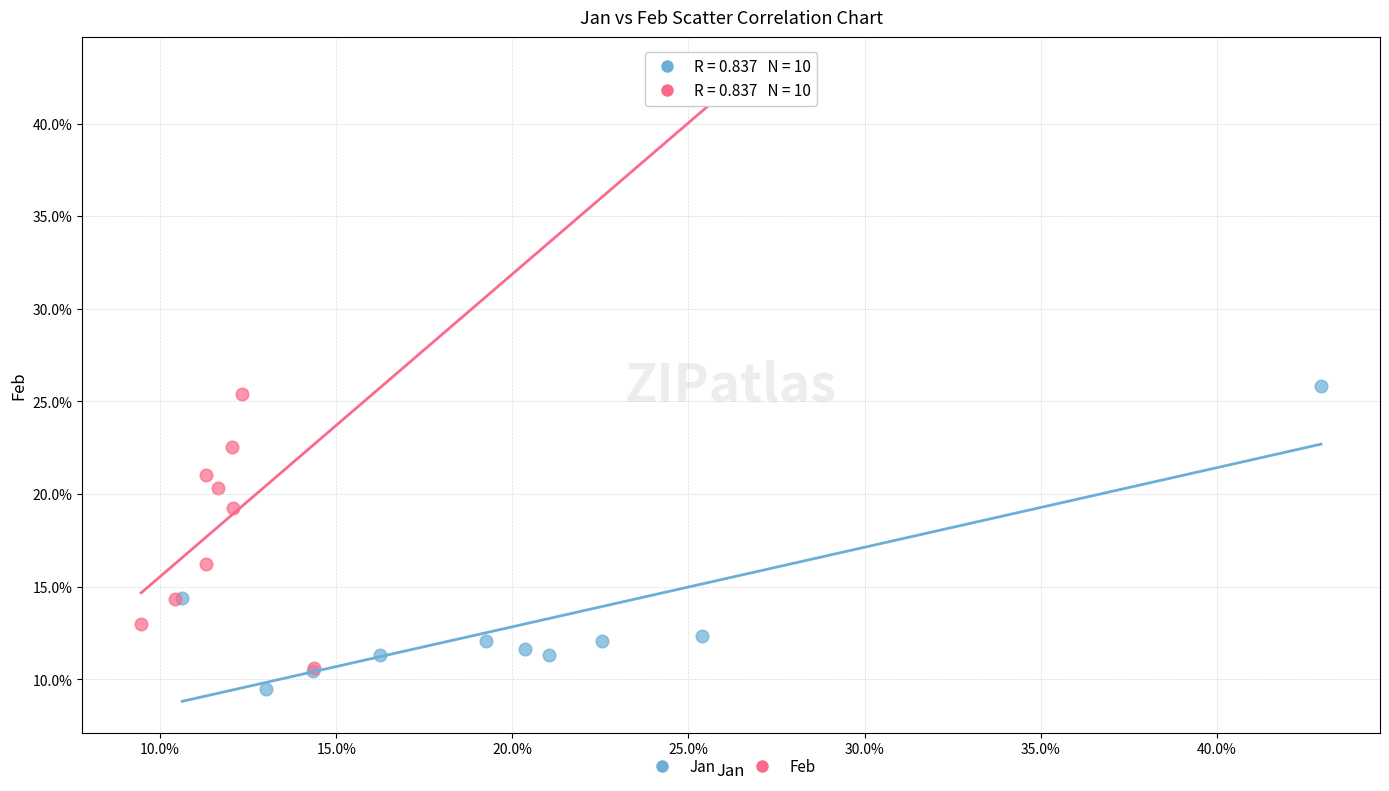

Which series reaches the maximum Y coordinate?

Feb